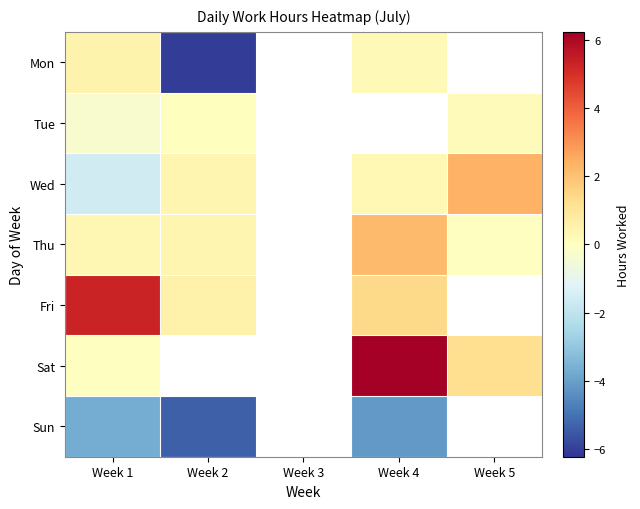

Between Week 1 and Week 5, which series saw the biggest shift?

Wed